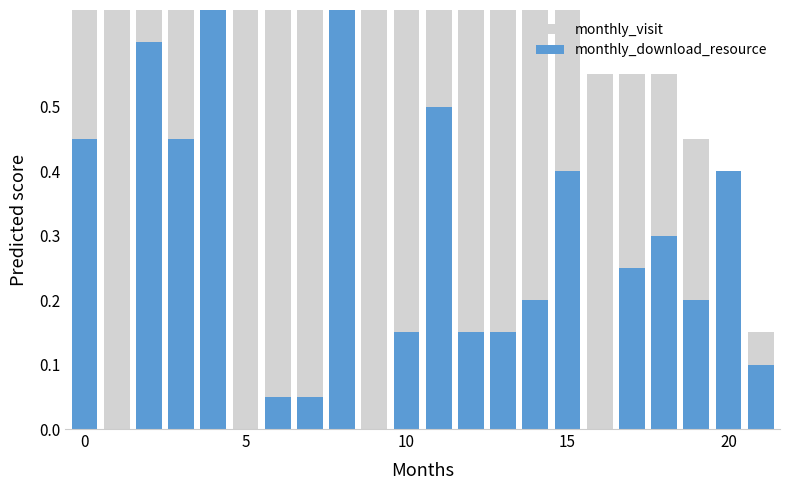

What is the change in value from 6 to 19?

-0.3